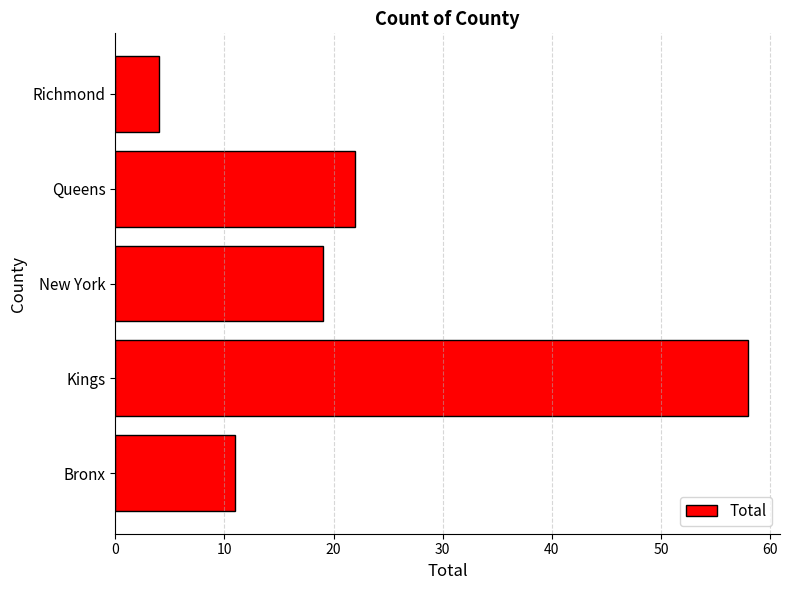

What is the difference between the second highest and minimum values?

18